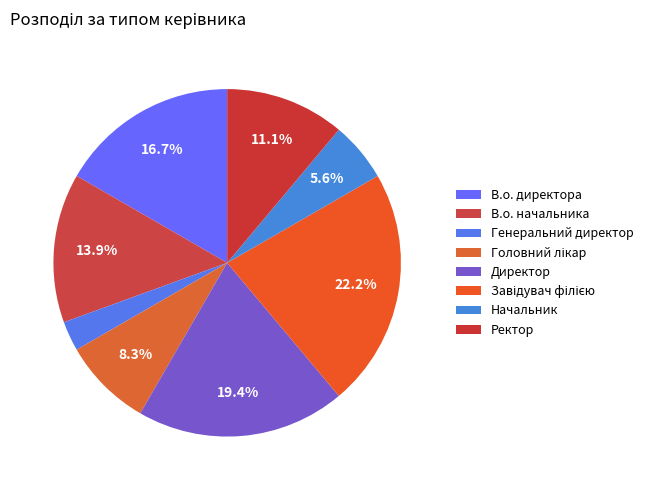

How many slices are in this pie chart?

8